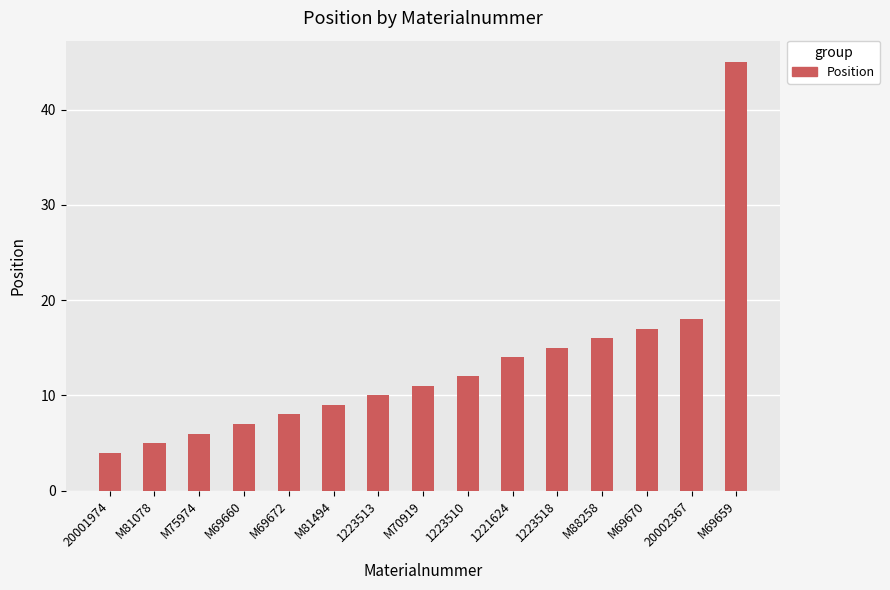

The value at 20001974 is 7. True or false?

False